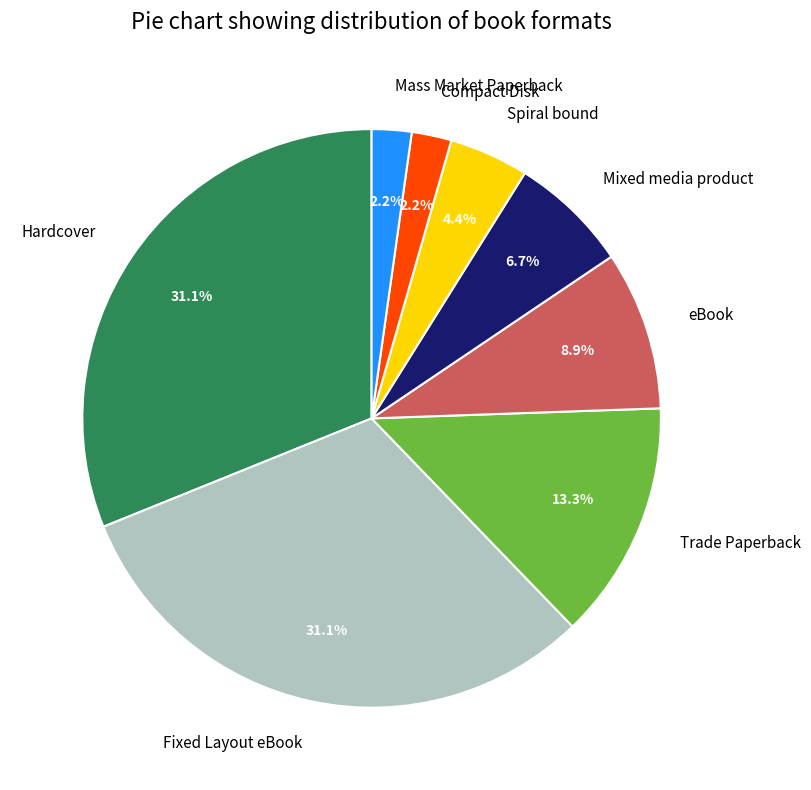

What is the ratio of the value at eBook to the value at Mass Market Paperback?

4.0